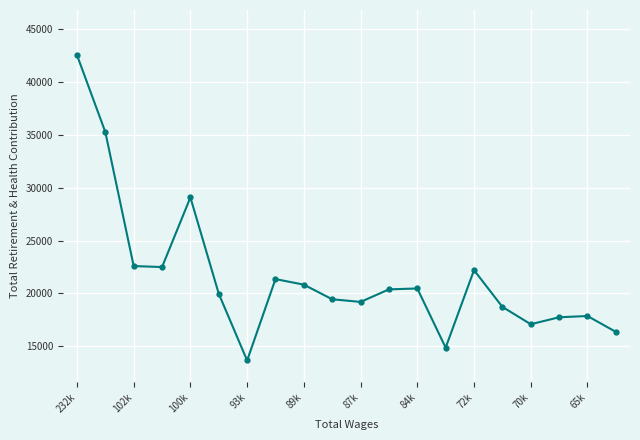

How many interior local valleys (lower than both neighbors) does the data have?

5